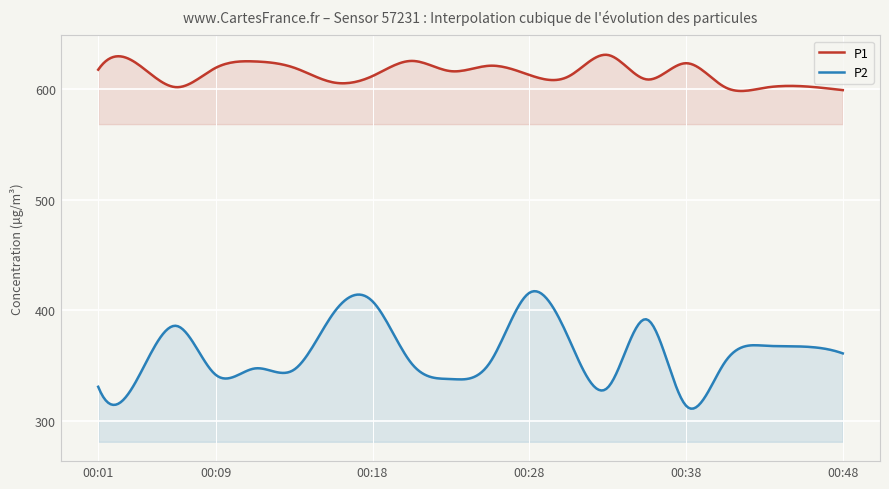

What is the average value of the P2 series?

361.1